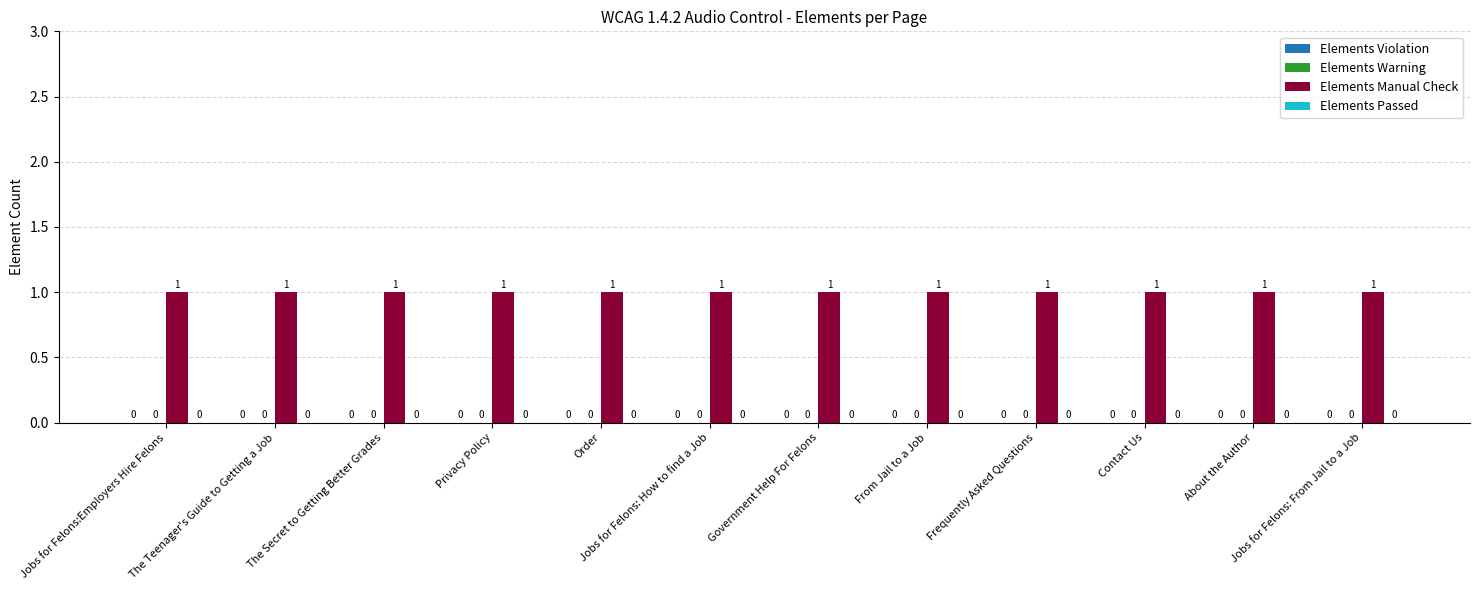

What are all the series names shown in the legend?

Elements Violation, Elements Warning, Elements Manual Check, Elements Passed